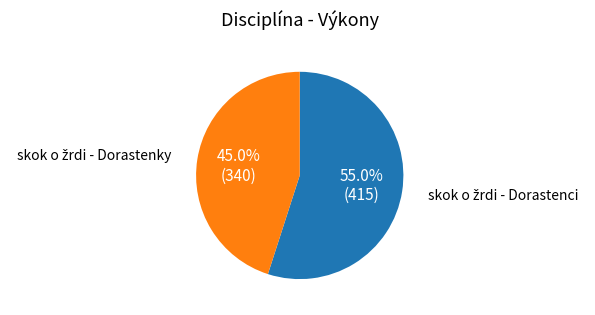

Is there a majority slice in this chart?

Yes